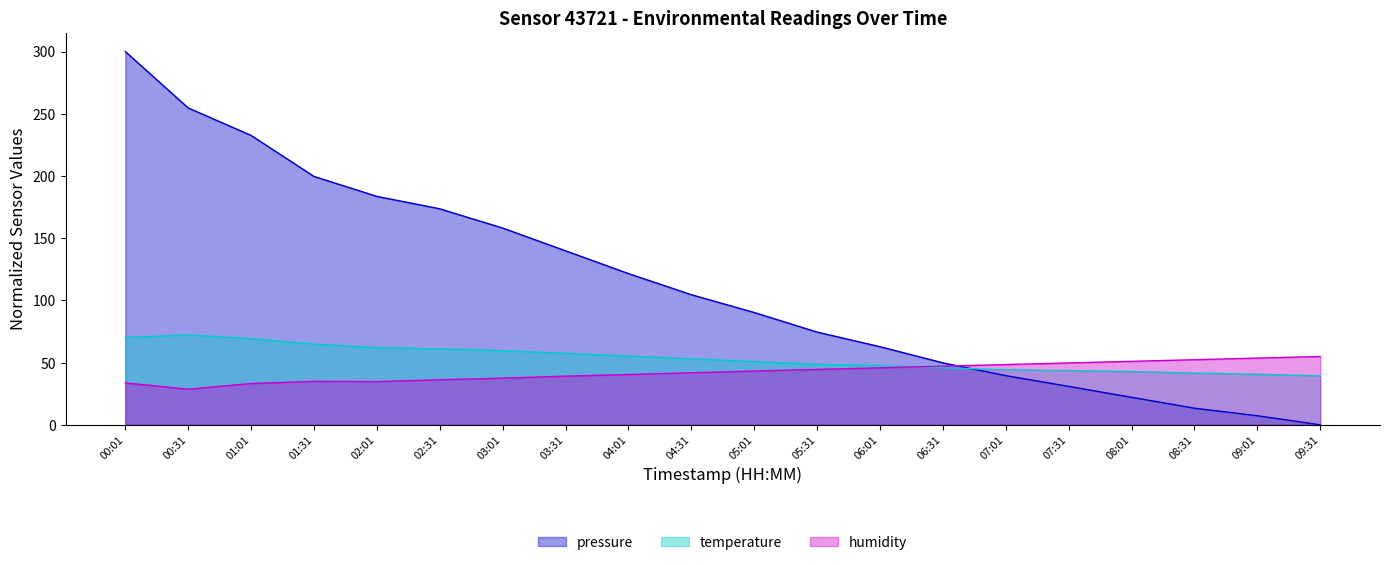

At how many categories does at least one series exceed 244?

2